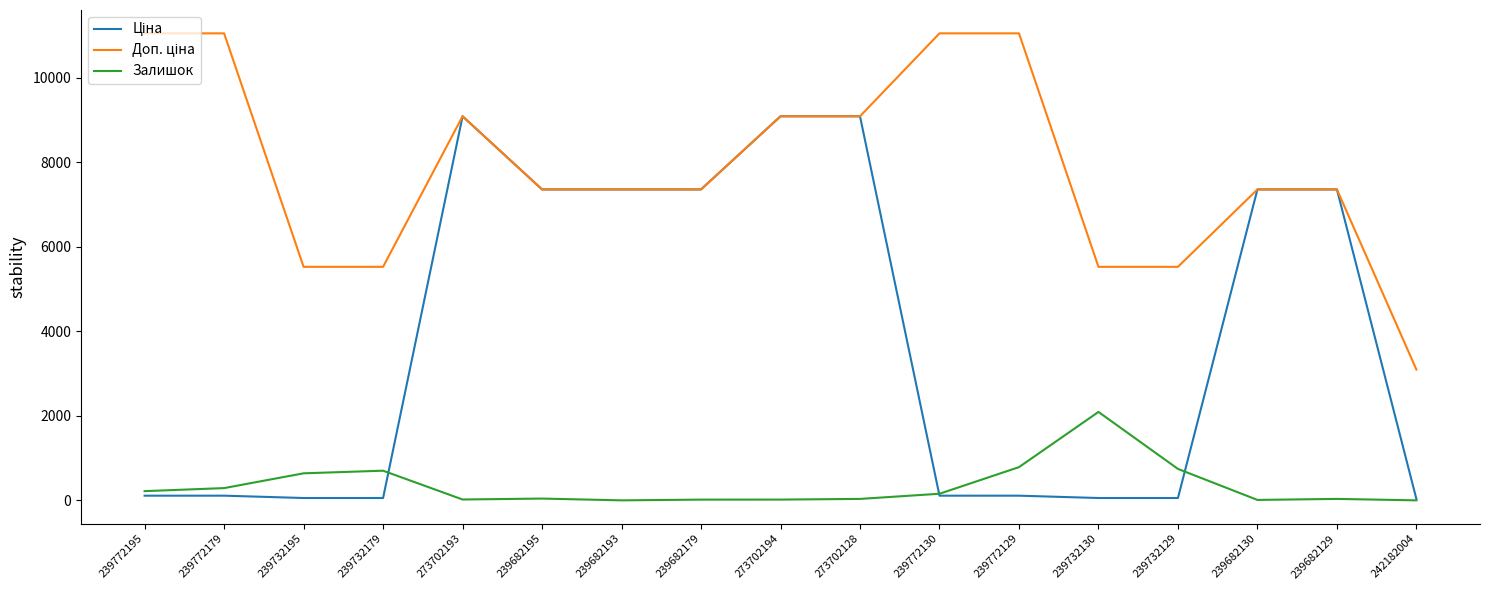

At which label does Залишок reach its peak?

239732130